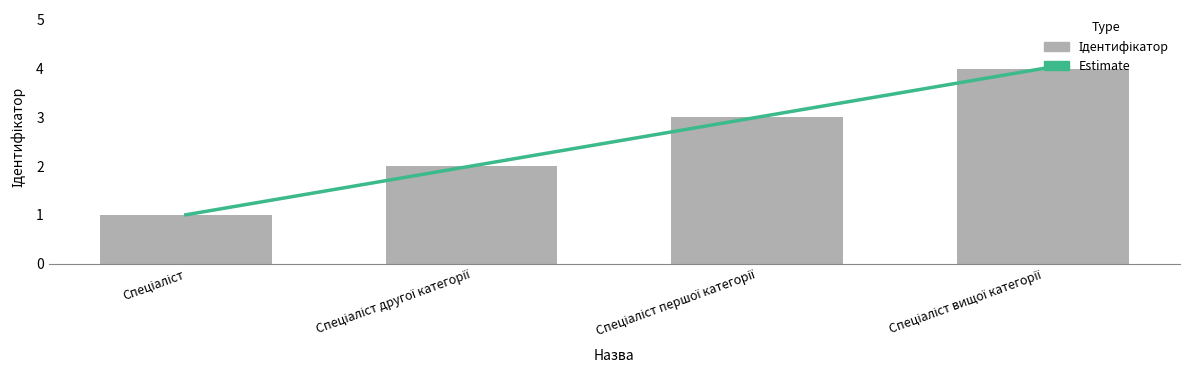

Approximately how many times larger is the value at Спеціаліст другої категорії compared to Спеціаліст?

2.0